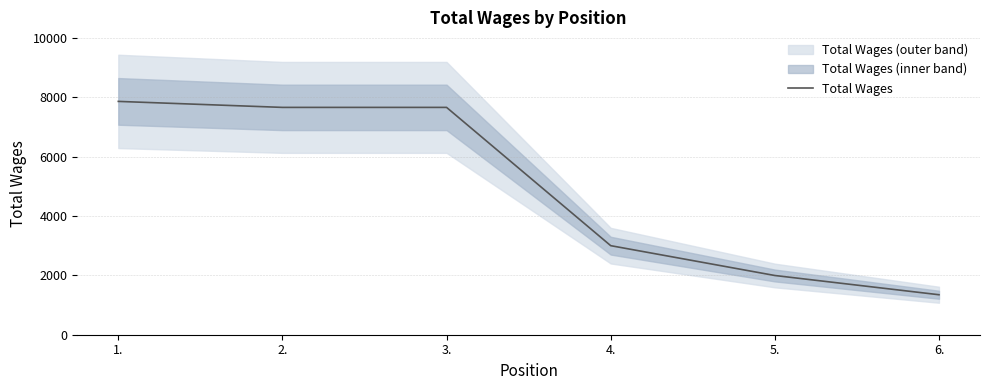

The value at 4. is 3000. True or false?

True